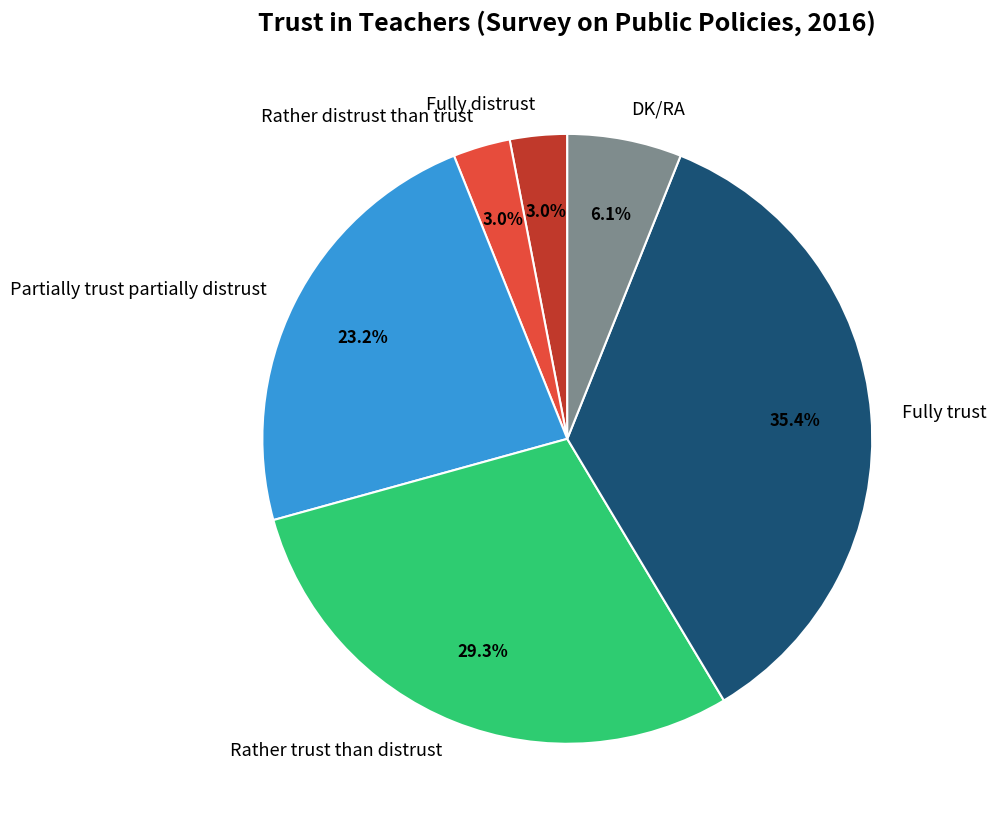

To the nearest percent, what is the difference between the largest and smallest slice percentages?

32%